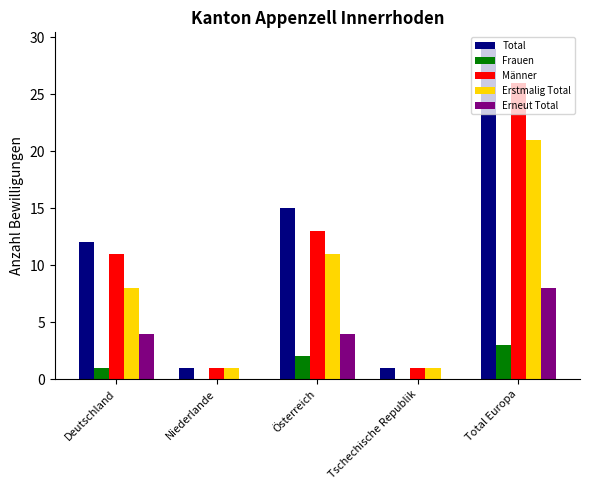

True or false: Erneut Total has a value of 0 at Tschechische Republik.

True